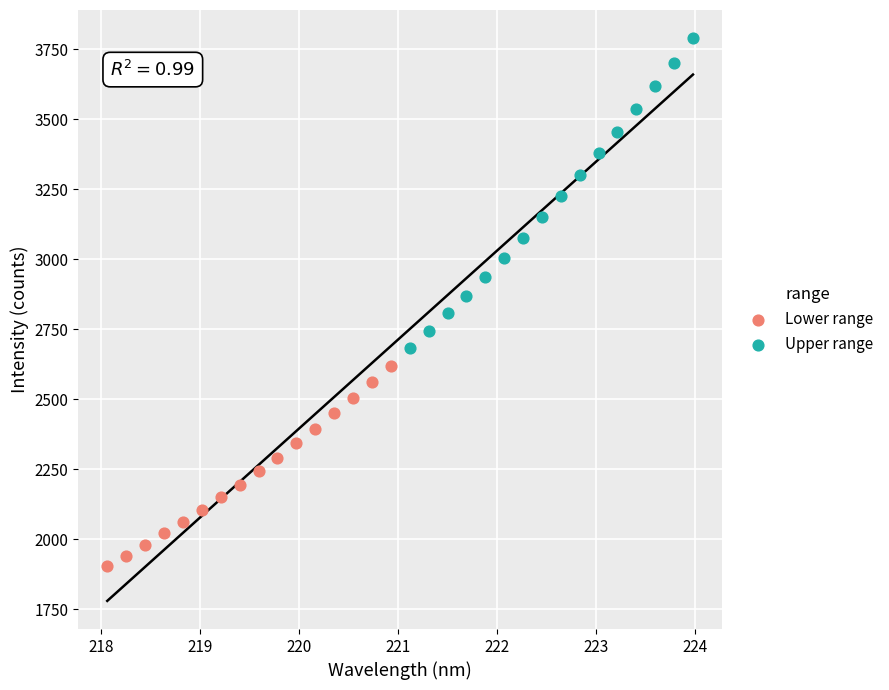

What are all the series names shown in the legend?

Lower range, Upper range